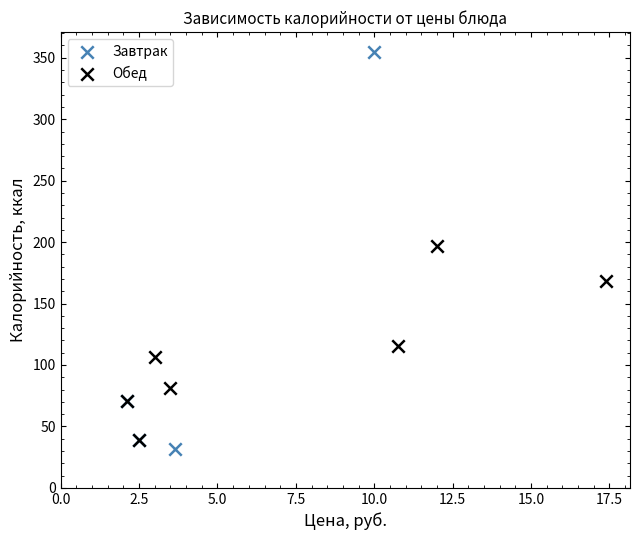

Which series reaches the maximum Y coordinate?

Завтрак